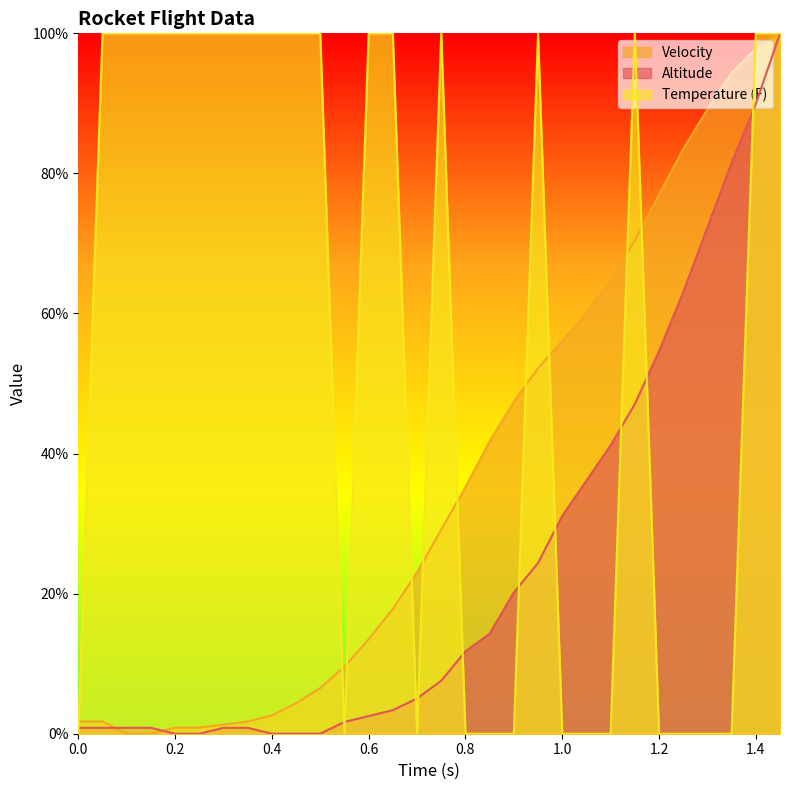

Which series has the largest total across all categories?

Temperature (F)